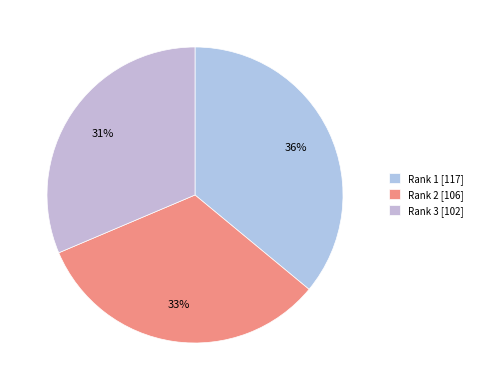

Which slice is the smallest?

Rank 3 [102]